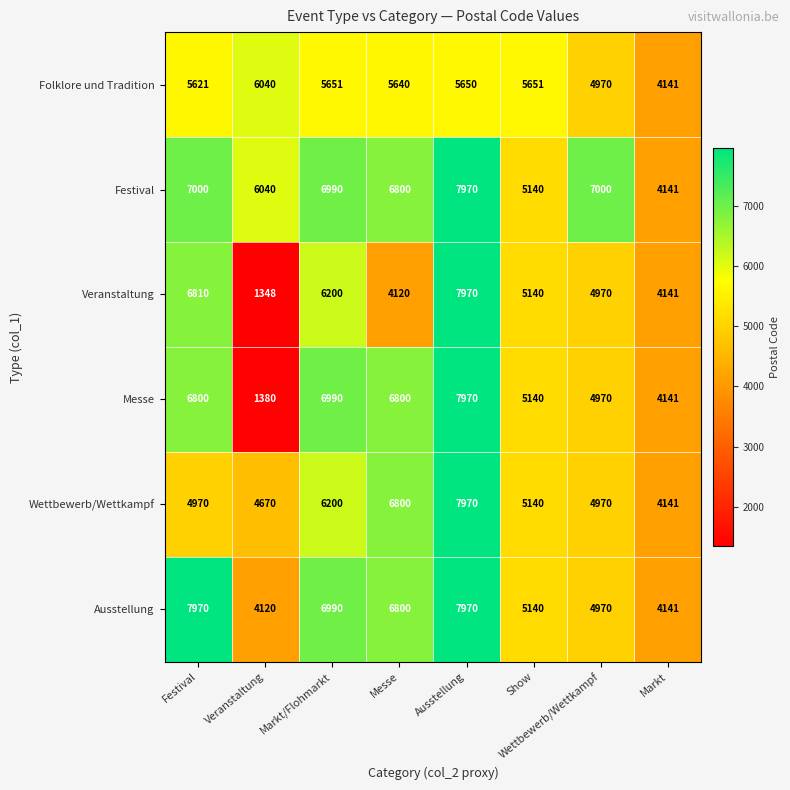

What is the maximum value shown in the chart?

7970